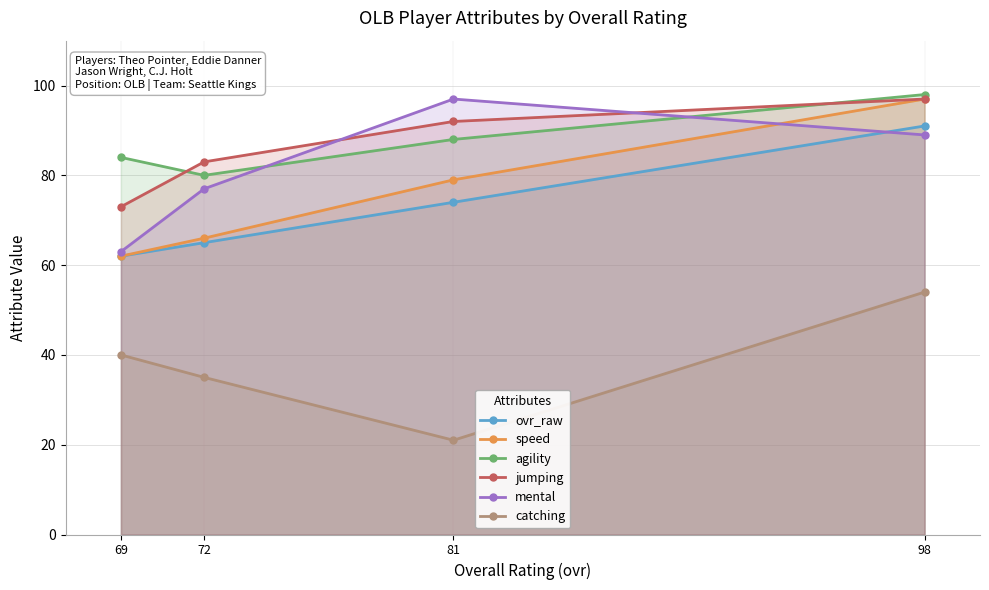

Between 98 and 72, which series saw the biggest shift?

speed